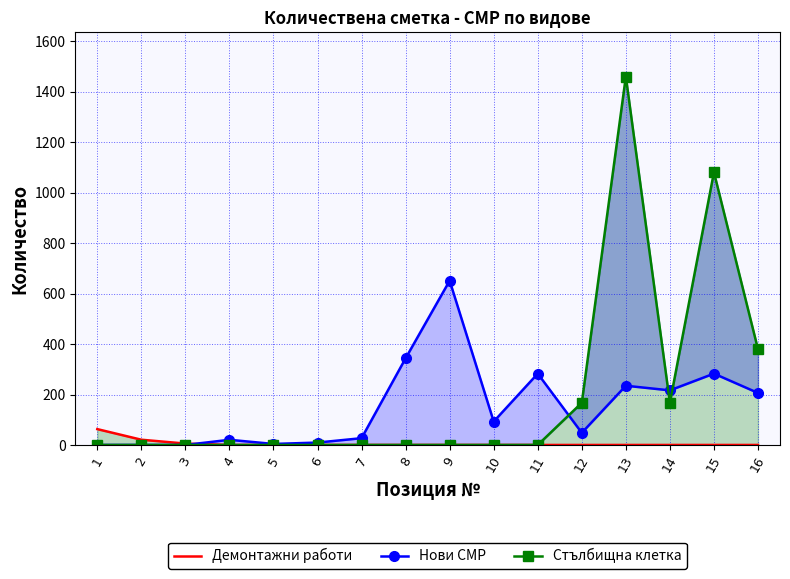

The Нови СМР series shows 206.2 at 16. True or false?

True